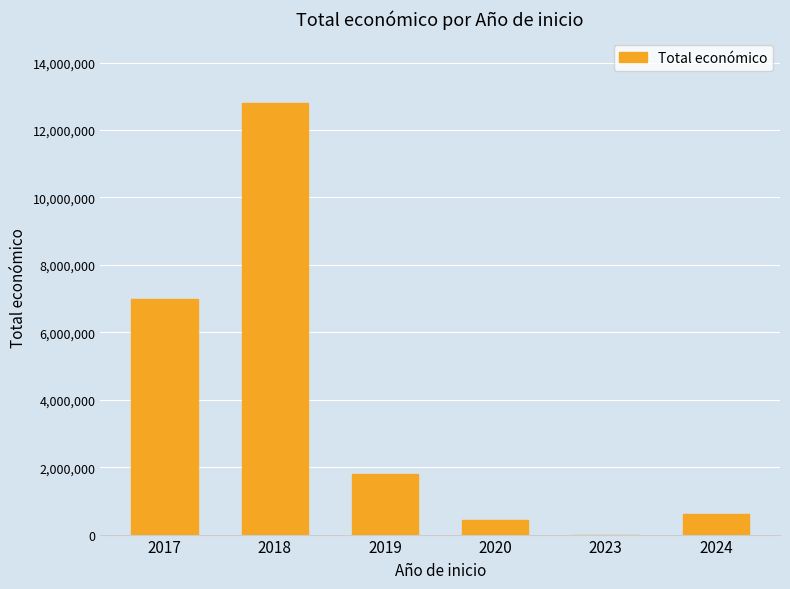

Reading left to right, extract all data points from this chart.

6985221	12792684	1790592	439594	0	599262